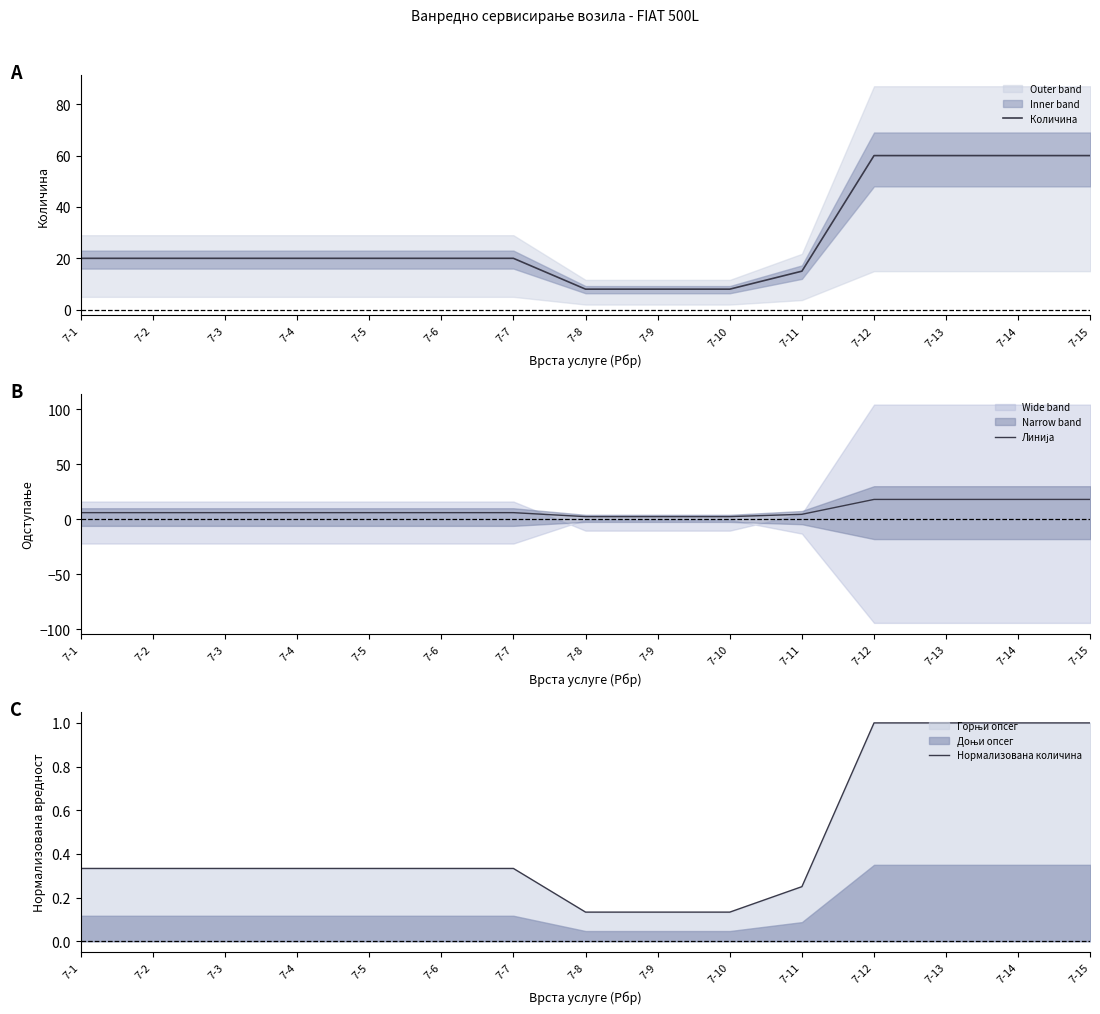

At which label does Линија first exceed 6?

7-12